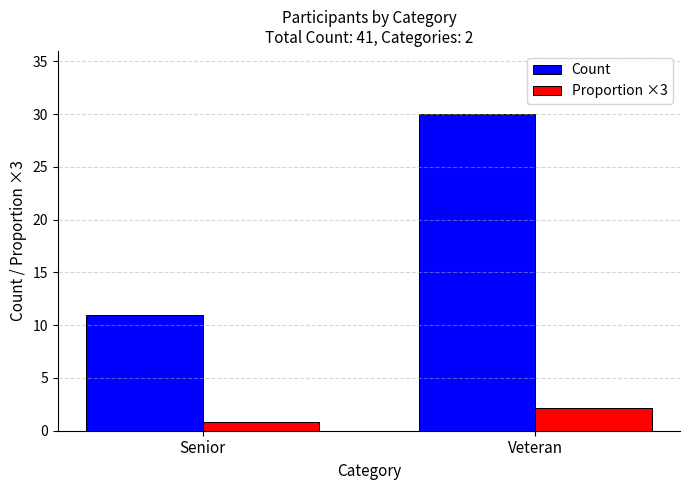

At which label does Proportion ×3 first exceed 2?

Veteran